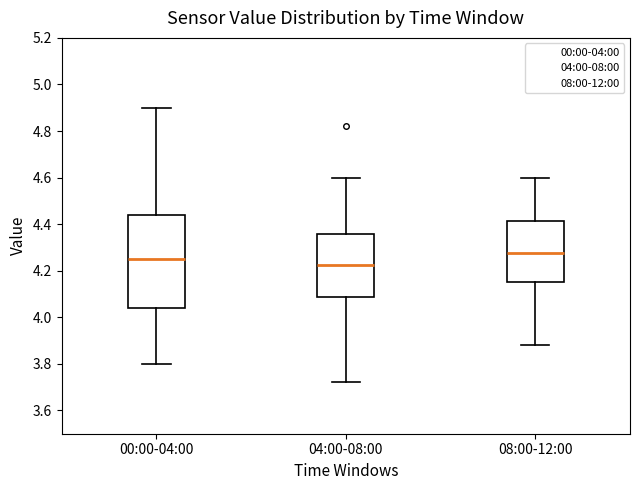

Where does the median line of the box for 04:00-08:00 sit on the y-axis? The values are not printed on the chart, so give them approximately, as read against the axis.

4.22